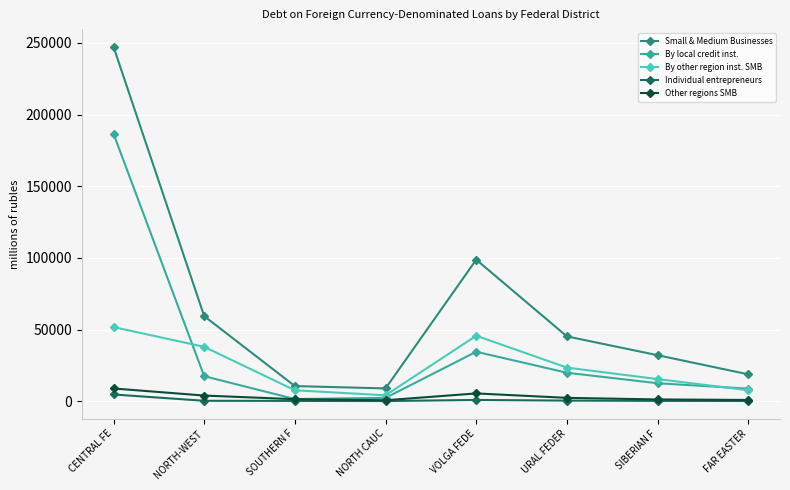

Which category has the highest value across all series?

CENTRAL FE